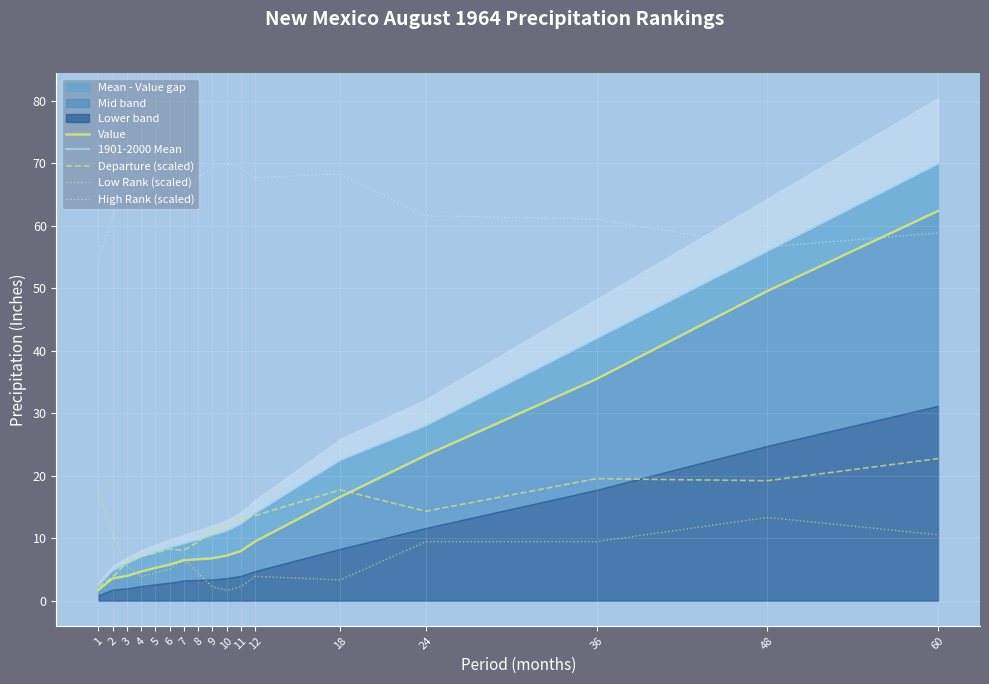

What is the total value across all series at 4?

91.0